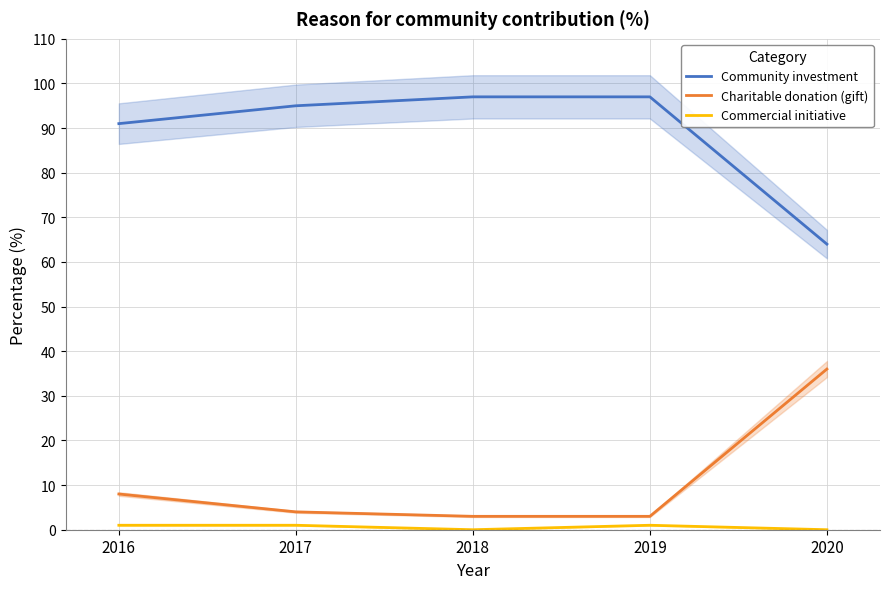

Is the value of Community investment at 2017 greater than the value of Commercial initiative at 2016?

Yes